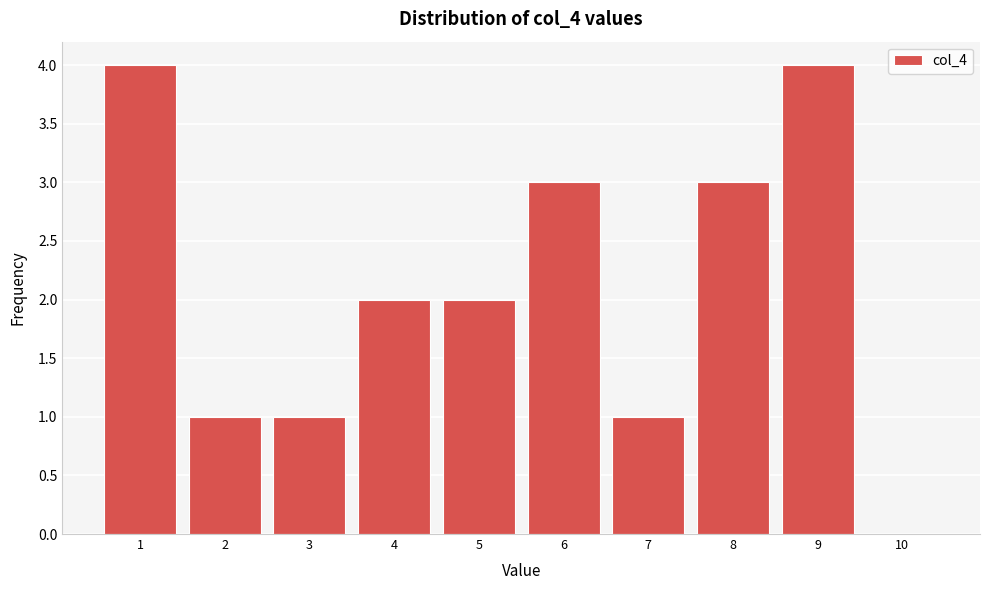

Reading left to right, transcribe all the data shown in this chart.

1=4	2=1	3=1	4=2	5=2	6=3	7=1	8=3	9=4	10=0